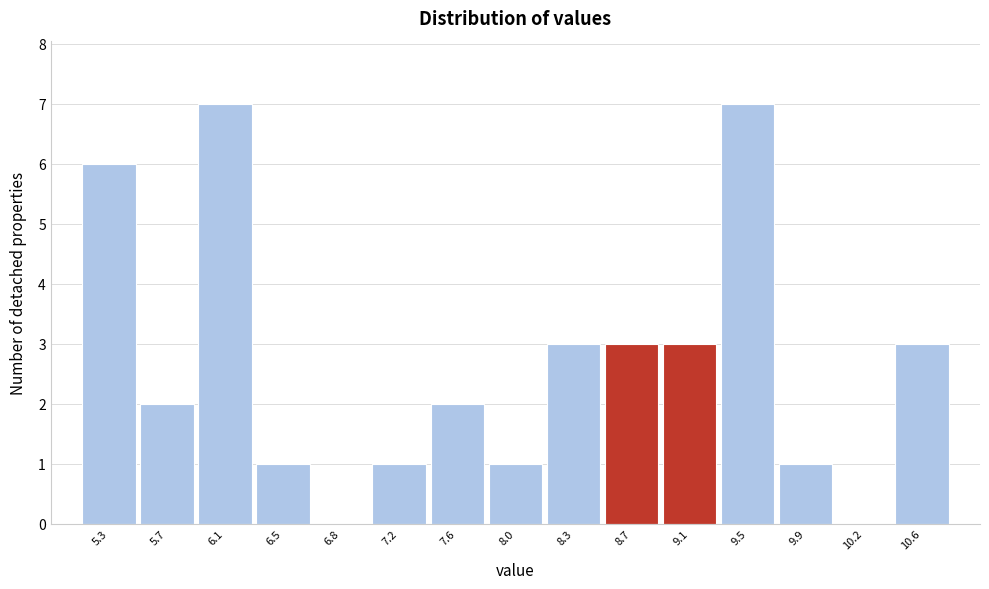

Reading left to right, list every bar in this chart as the range it spans on the x-axis followed by its height. Neither the bar edges nor the heights are printed on the chart, so give them approximately, as read against the axes.

5.15 to 5.50: 6
5.50 to 5.90: 2
5.90 to 6.25: 7
6.25 to 6.65: 1
6.65 to 7.00: 0
7.00 to 7.40: 1
7.40 to 7.80: 2
7.80 to 8.15: 1
8.15 to 8.55: 3
8.55 to 8.90: 3
8.90 to 9.30: 3
9.30 to 9.65: 7
9.65 to 10.05: 1
10.05 to 10.40: 0
10.40 to 10.80: 3